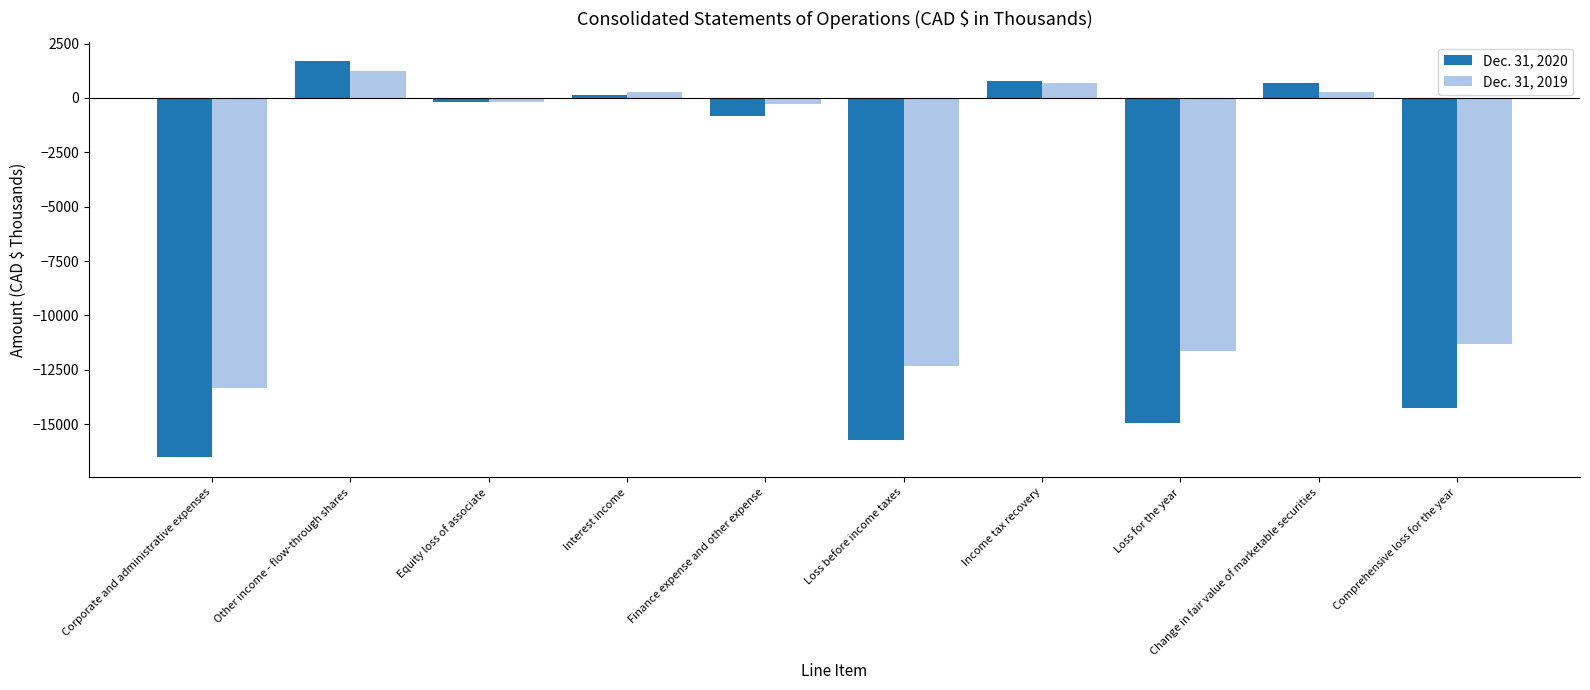

Is the value of Dec. 31, 2020 at Corporate and administrative expenses greater than the value of Dec. 31, 2019 at Interest income?

No